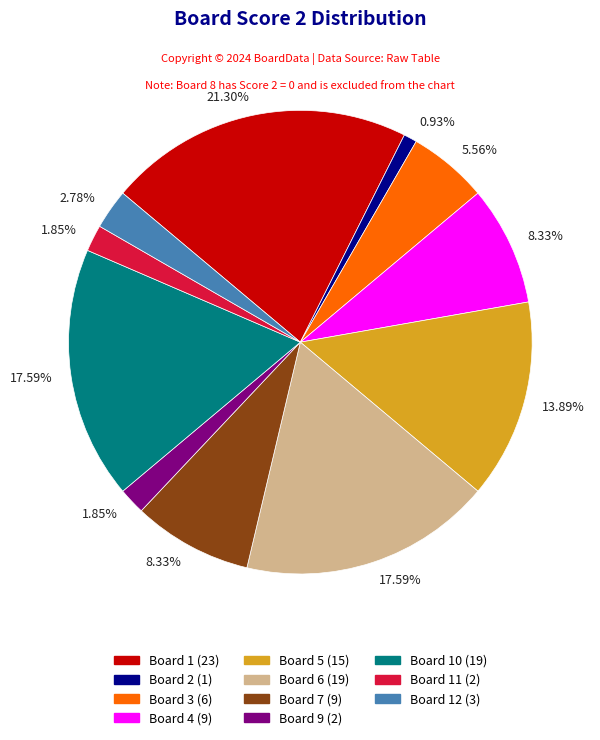

Count the number of slices in the pie.

11